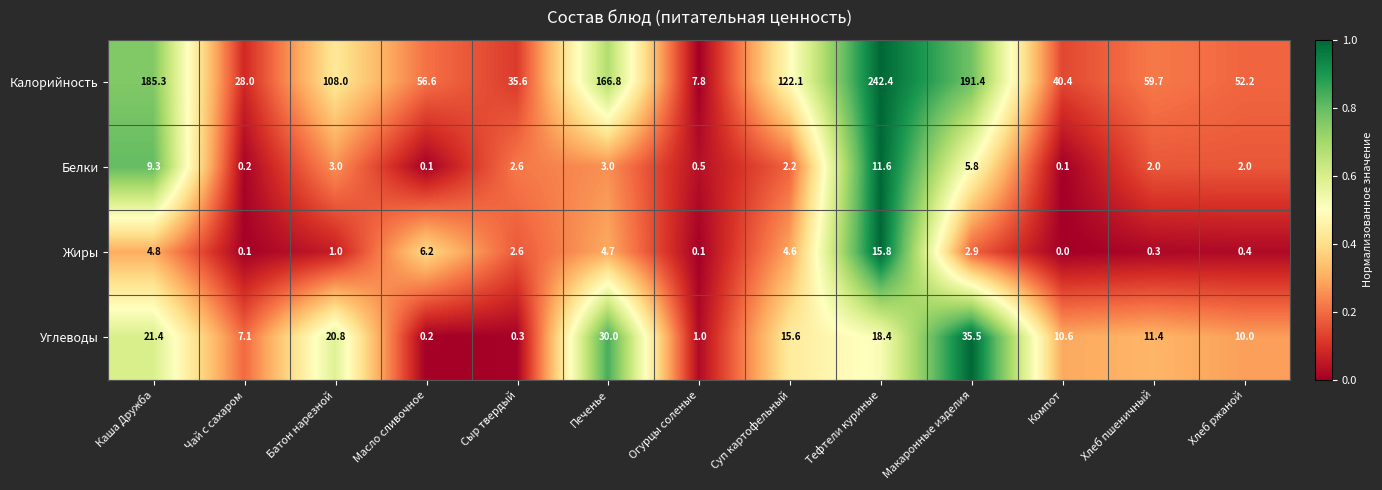

What is the difference between the Калорийность values at Компот and Хлеб ржаной?

11.8